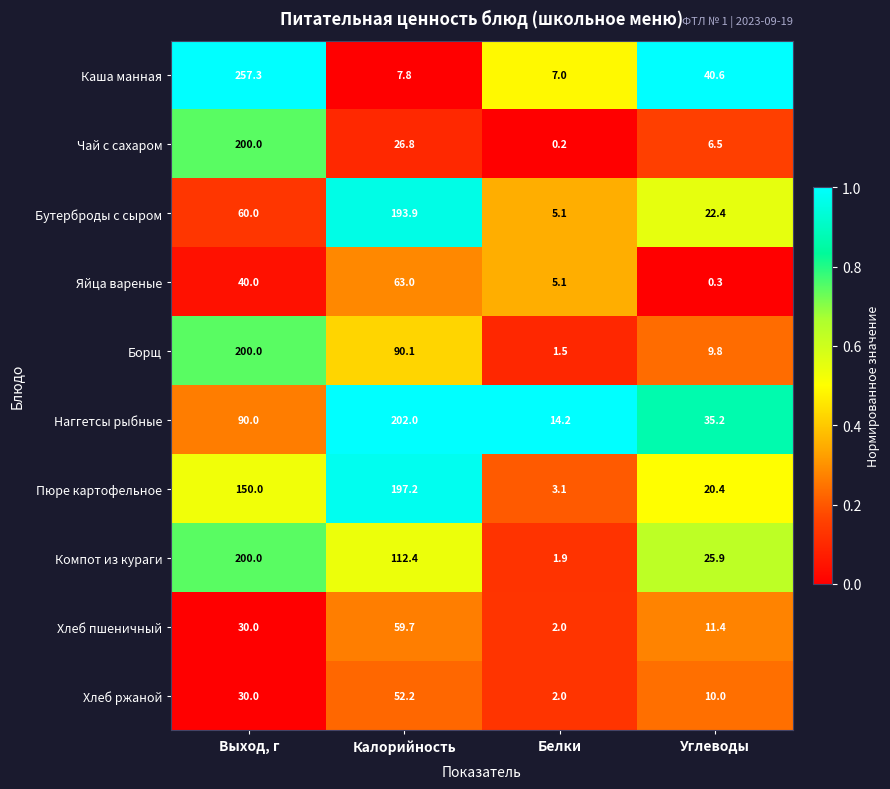

At how many categories does at least one series exceed 0?

4